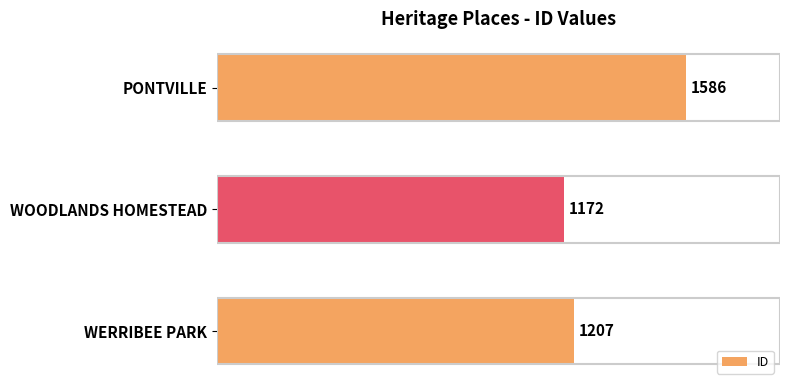

How many bars are there in total?

3